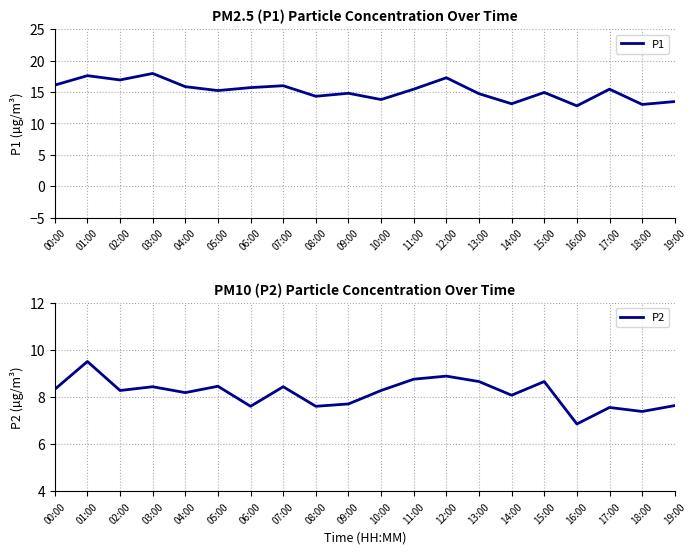

At which label is P1 closest to 15?

15:00